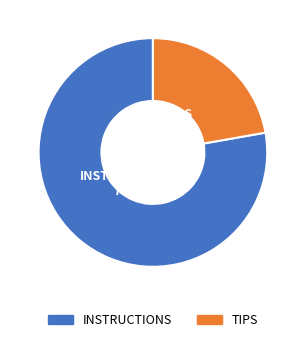

What is the smallest slice in the pie chart?

TIPS